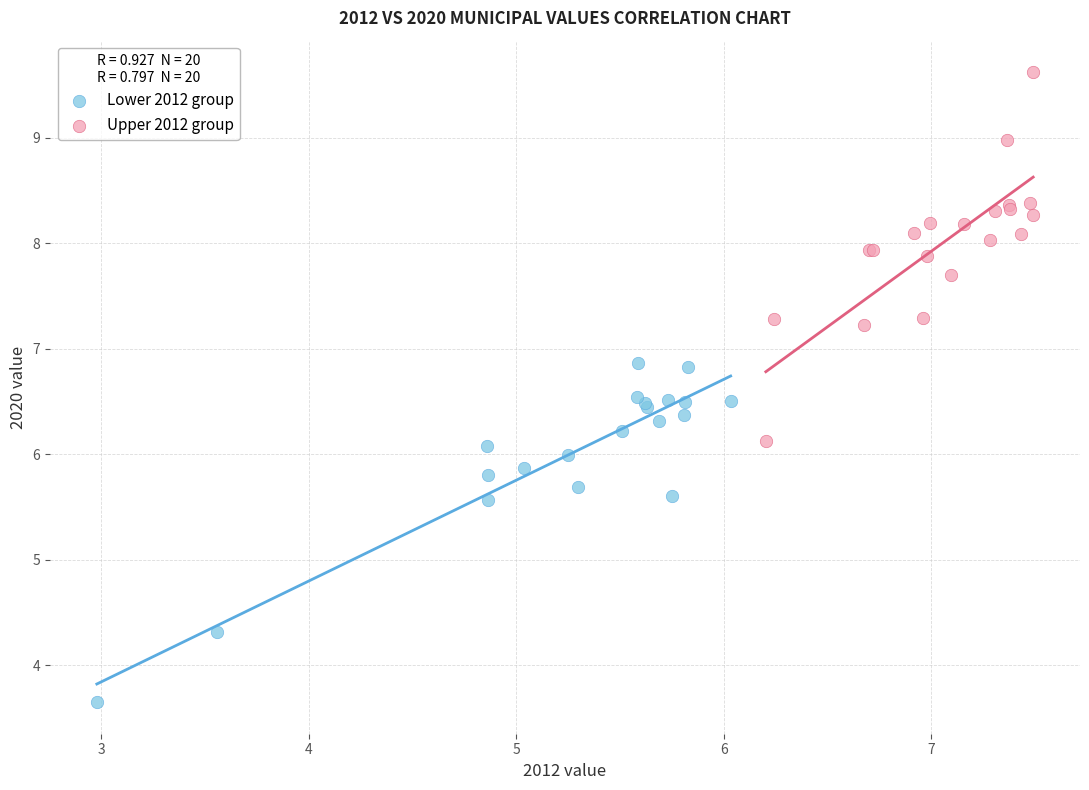

Which series has the widest spread of Y values?

Upper 2012 group